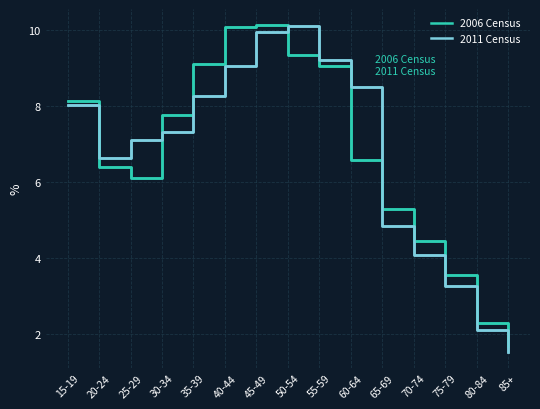

Rank the categories by 2006 Census value from highest to lowest.

45-49, 40-44, 50-54, 35-39, 55-59, 15-19, 30-34, 60-64, 20-24, 25-29, 65-69, 70-74, 75-79, 80-84, 85+